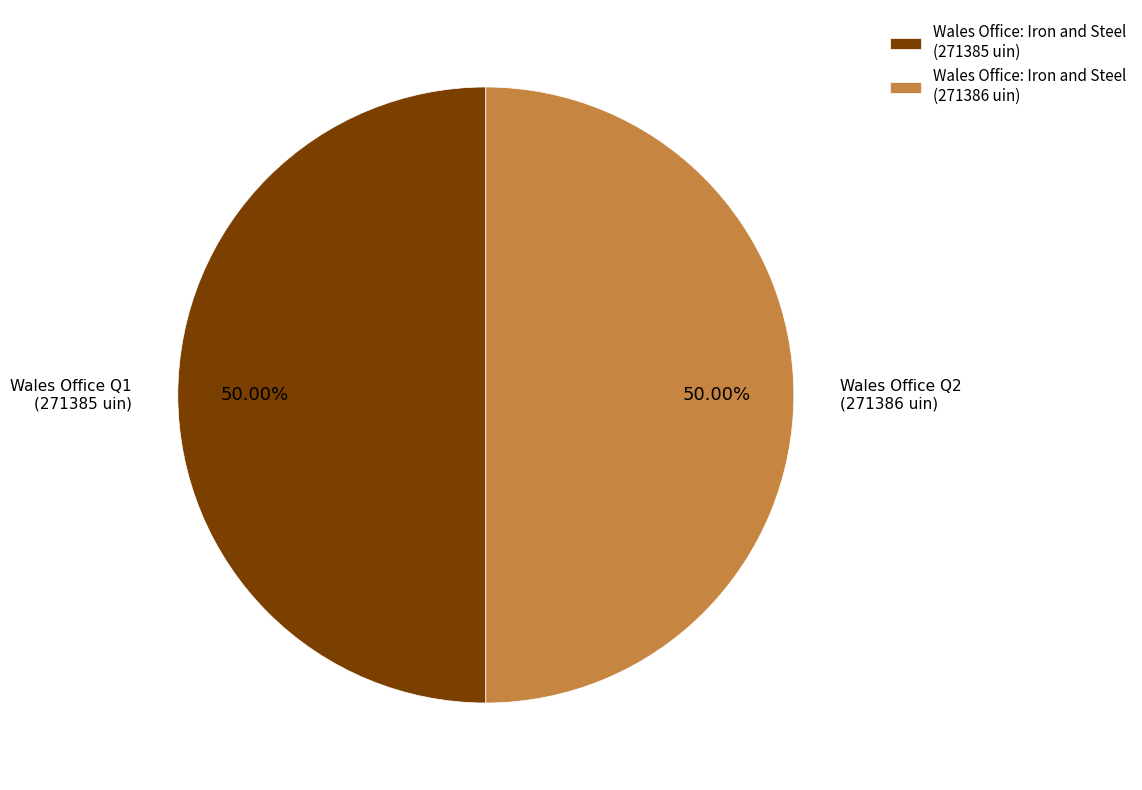

What is the ratio of the value at Wales Office: Iron and Steel (271385 uin) to the value at Wales Office: Iron and Steel (271386 uin)?

1.0